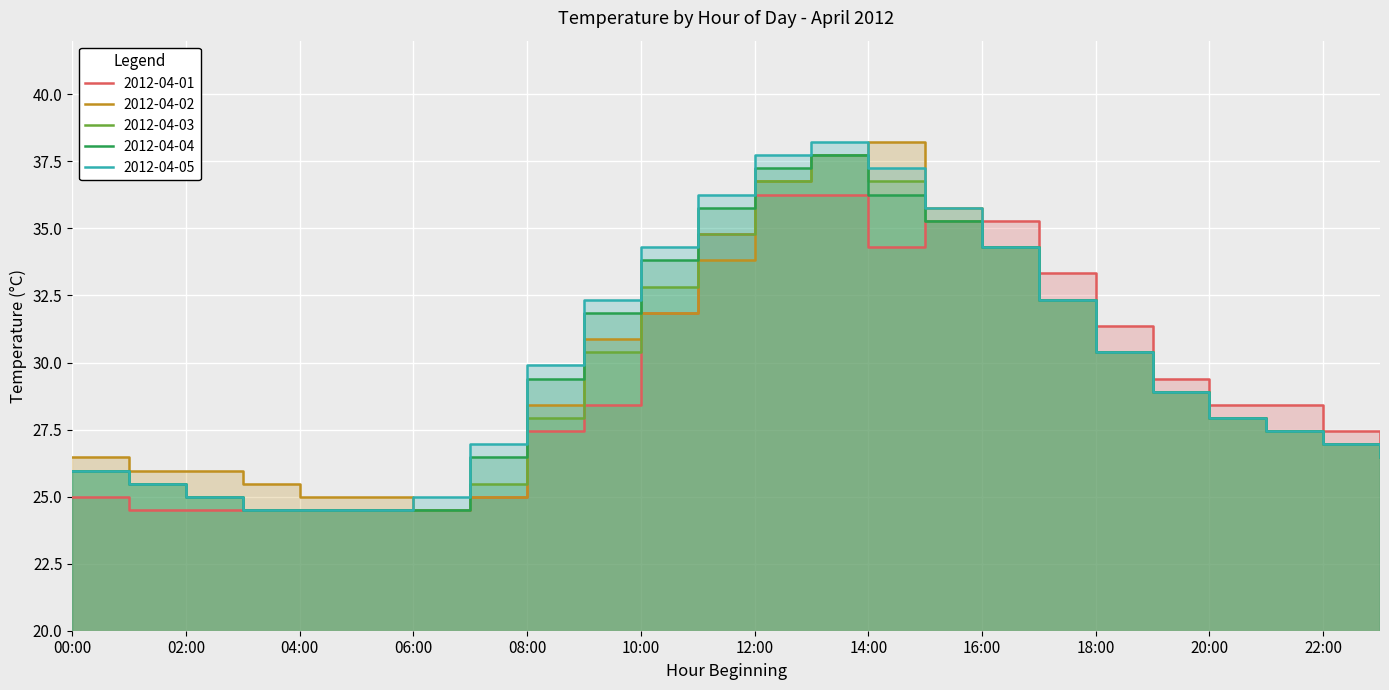

Which series has the largest total across all categories?

2012-04-05